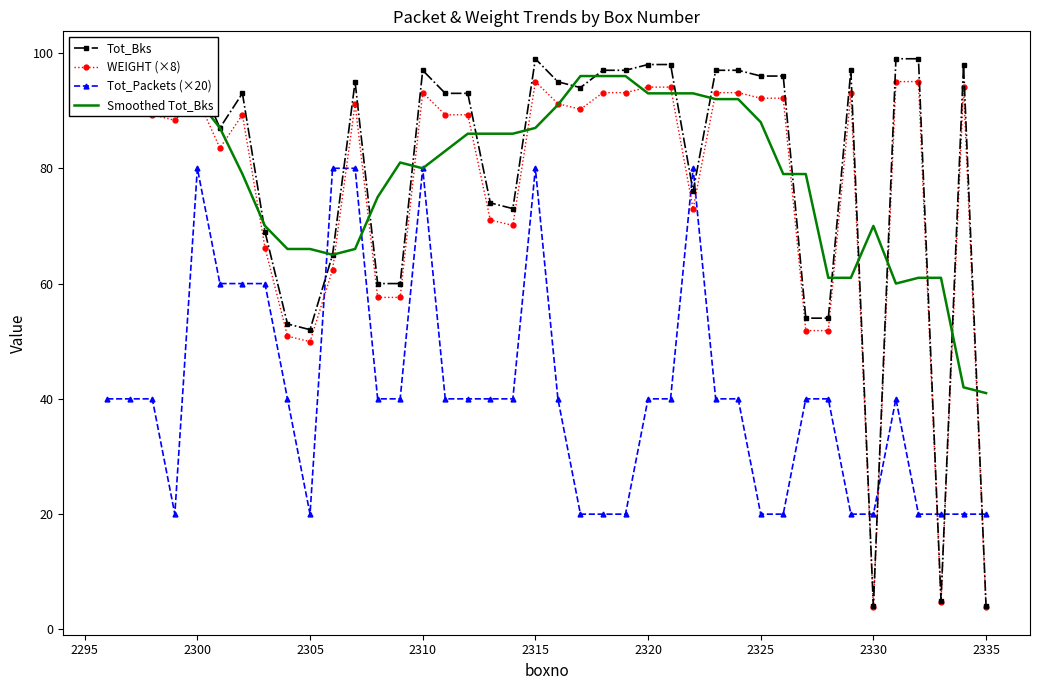

What is the minimum value for Tot_Bks?

4.0